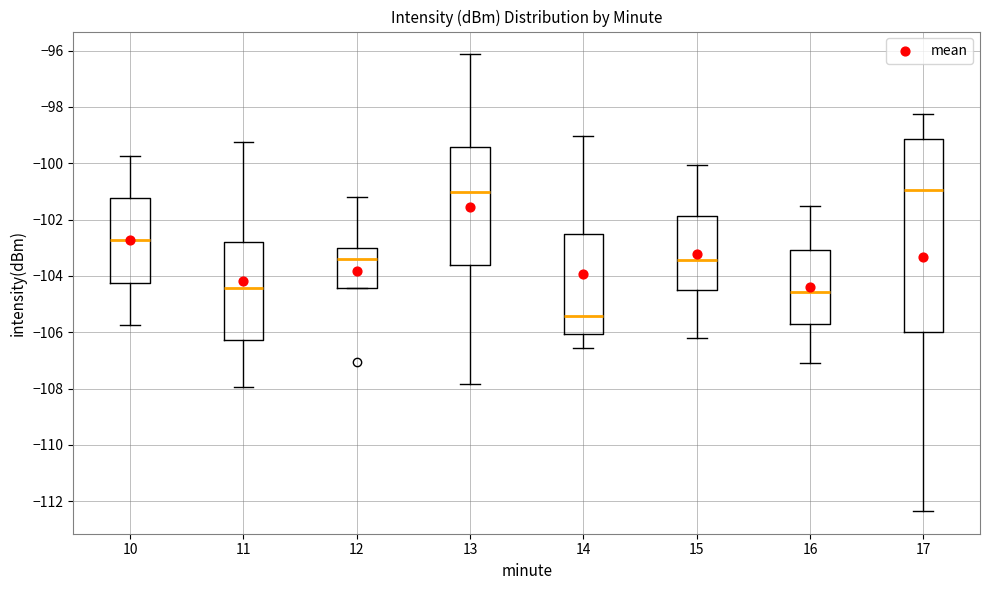

Reading left to right, read every box against the y-axis: the position of its median line, the range the box covers, and the ends of its whiskers. The values are not printed on the chart, so give them approximately, as read against the axis.

10: median -102.8, box -104.2 to -101.2, whiskers -105.8 to -99.8
11: median -104.4, box -106.2 to -102.8, whiskers -108.0 to -99.2
12: median -103.4, box -104.4 to -103.0, whiskers -104.4 to -101.2
13: median -101.0, box -103.6 to -99.4, whiskers -107.8 to -96.2
14: median -105.4, box -106.0 to -102.6, whiskers -106.6 to -99.0
15: median -103.4, box -104.6 to -101.8, whiskers -106.2 to -100.0
16: median -104.6, box -105.8 to -103.0, whiskers -107.0 to -101.6
17: median -101.0, box -106.0 to -99.2, whiskers -112.4 to -98.2